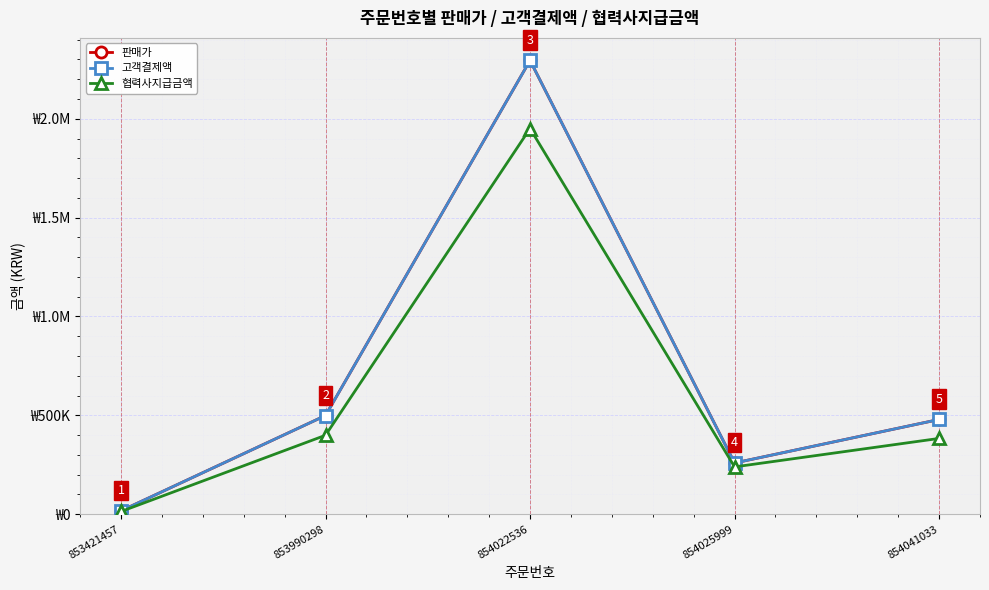

Is this an area chart (filled region under the line)?

No